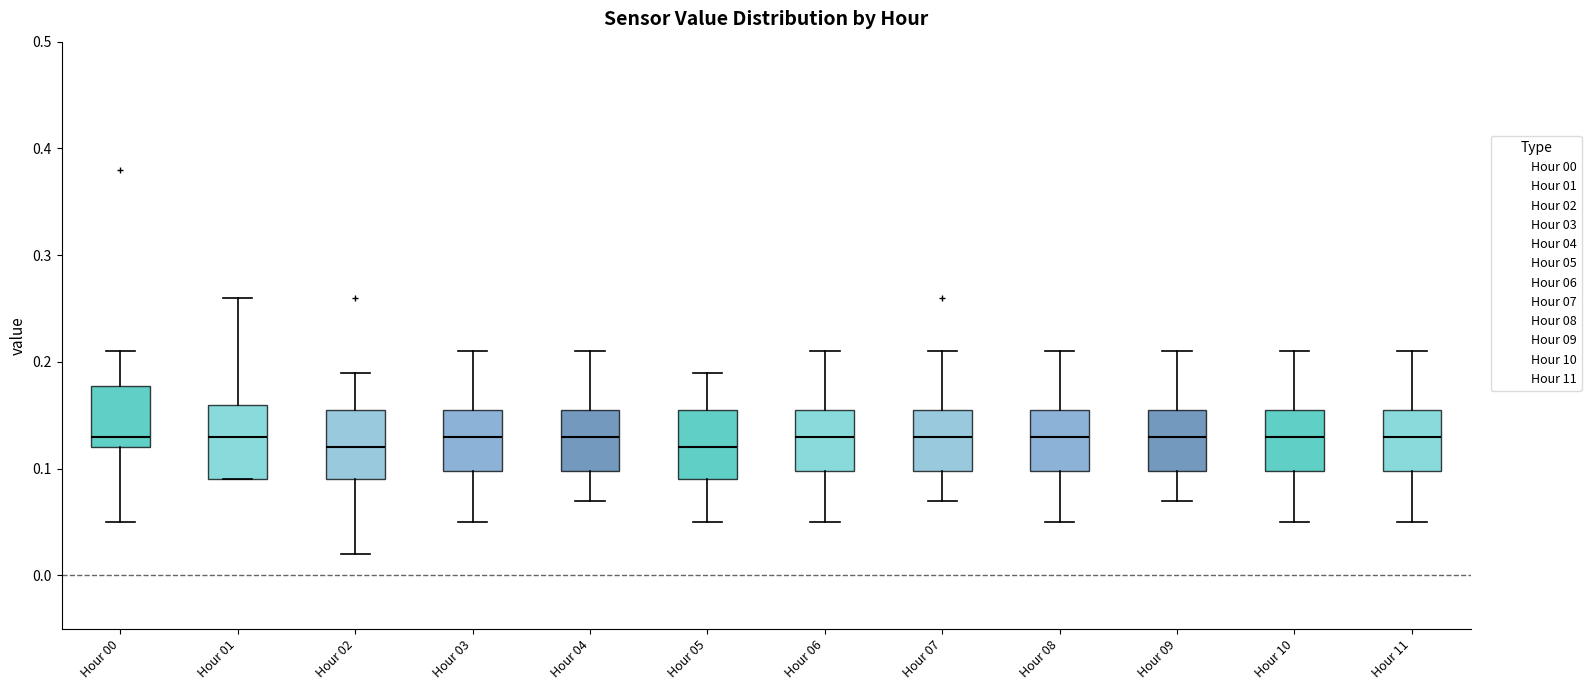

Reading left to right, transcribe this box plot: for each box, give where its median line is, the range the box spans, and where its two whiskers end, as read against the y-axis. The values are not printed on the chart, so give them approximately, as read against the axis.

Hour 00: median 0.13, box 0.12 to 0.18, whiskers 0.05 to 0.21
Hour 01: median 0.13, box 0.09 to 0.16, whiskers 0.09 to 0.26
Hour 02: median 0.12, box 0.09 to 0.16, whiskers 0.02 to 0.19
Hour 03: median 0.13, box 0.10 to 0.16, whiskers 0.05 to 0.21
Hour 04: median 0.13, box 0.10 to 0.16, whiskers 0.07 to 0.21
Hour 05: median 0.12, box 0.09 to 0.16, whiskers 0.05 to 0.19
Hour 06: median 0.13, box 0.10 to 0.16, whiskers 0.05 to 0.21
Hour 07: median 0.13, box 0.10 to 0.16, whiskers 0.07 to 0.21
Hour 08: median 0.13, box 0.10 to 0.16, whiskers 0.05 to 0.21
Hour 09: median 0.13, box 0.10 to 0.16, whiskers 0.07 to 0.21
Hour 10: median 0.13, box 0.10 to 0.16, whiskers 0.05 to 0.21
Hour 11: median 0.13, box 0.10 to 0.16, whiskers 0.05 to 0.21